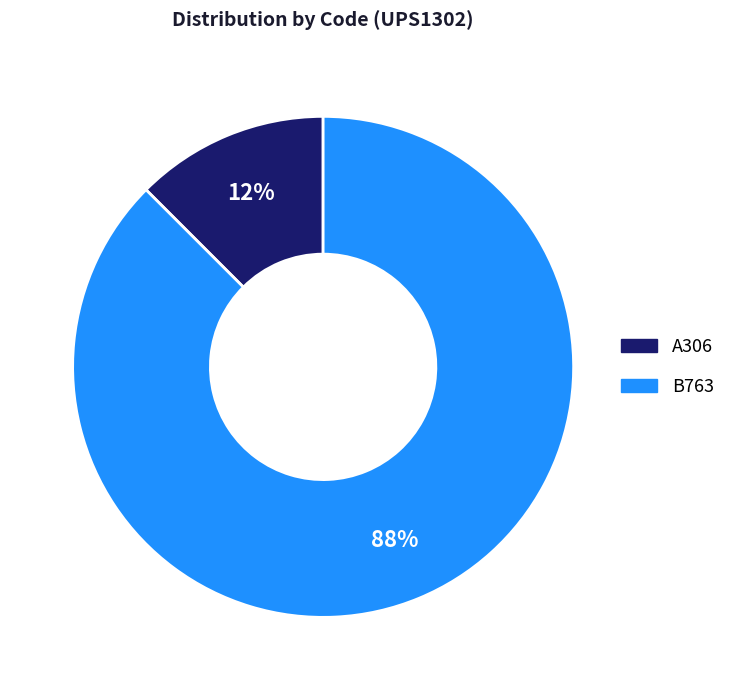

Rank the categories by value from highest to lowest.

B763, A306